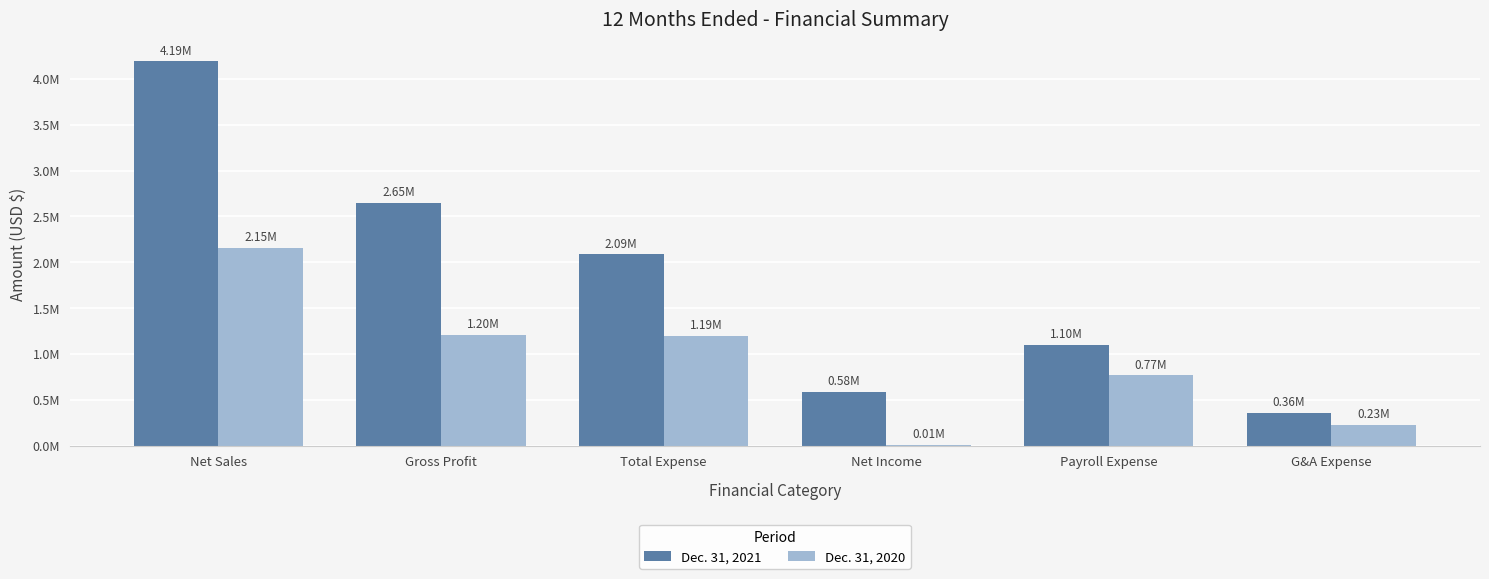

What are all the series names shown in the legend?

Dec. 31, 2021, Dec. 31, 2020